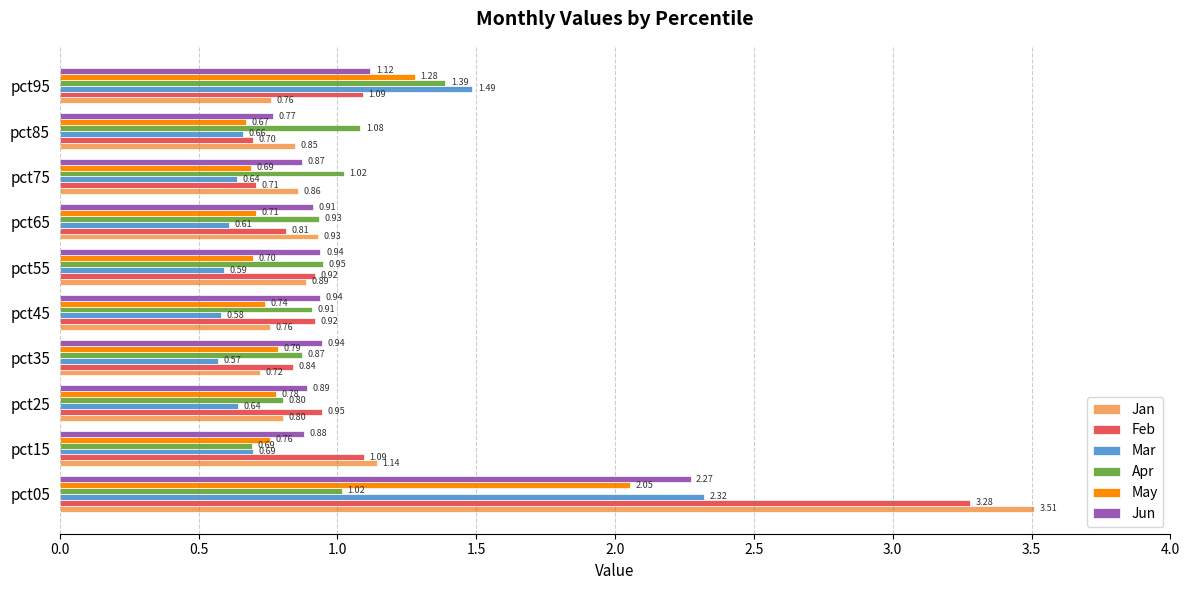

List the series in order of their peak value, lowest first.

Apr, May, Jun, Mar, Feb, Jan